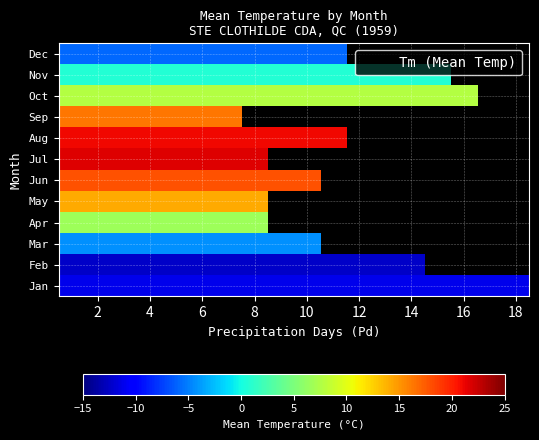

What is the spread (max minus min) of values at 12?

34.1